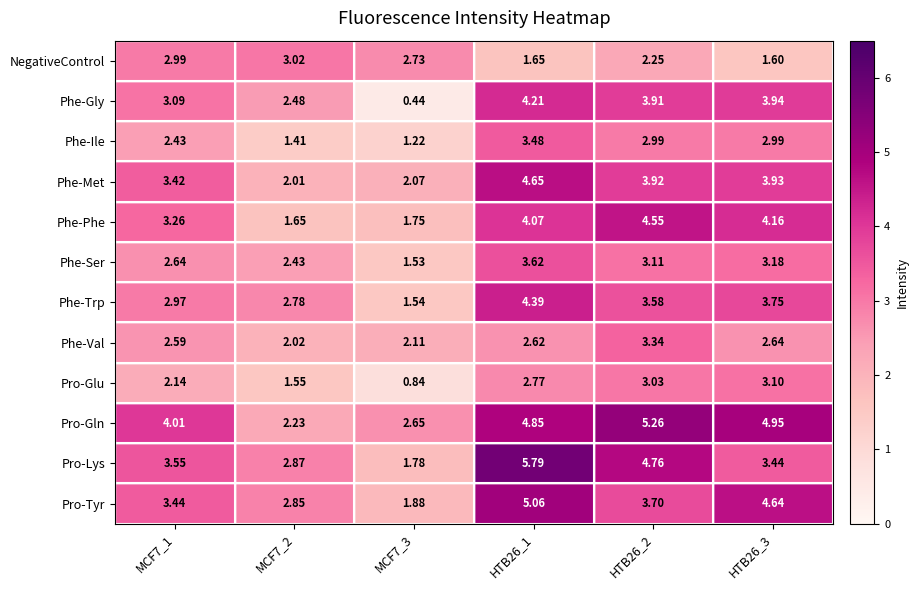

Rank the series by their maximum value, from highest to lowest.

Pro-Lys, Pro-Gln, Pro-Tyr, Phe-Met, Phe-Phe, Phe-Trp, Phe-Gly, Phe-Ser, Phe-Ile, Phe-Val, Pro-Glu, NegativeControl